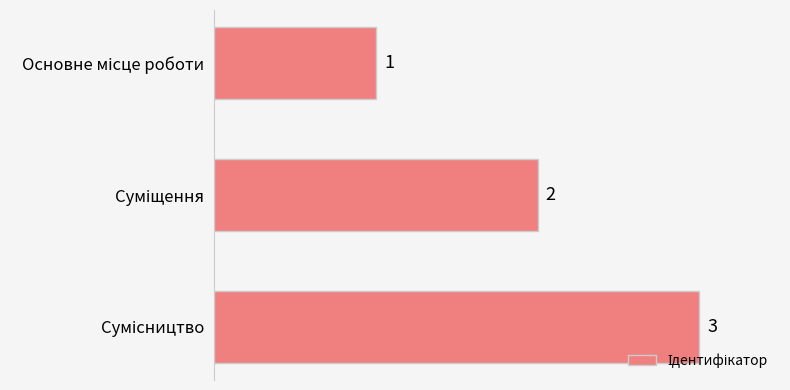

What is the average value?

2